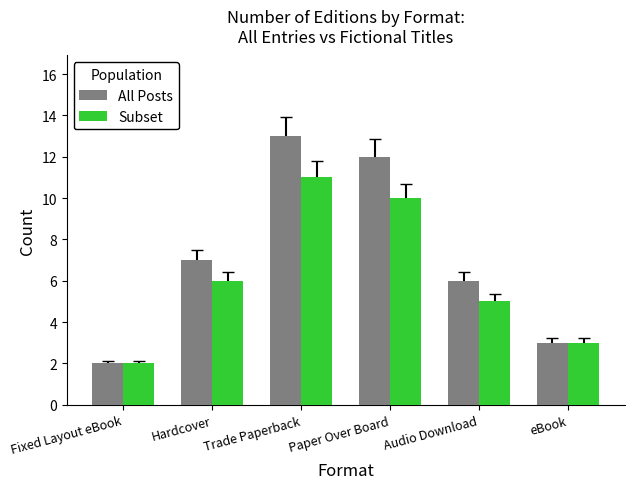

What is the label of the 6th bar from the left?

eBook